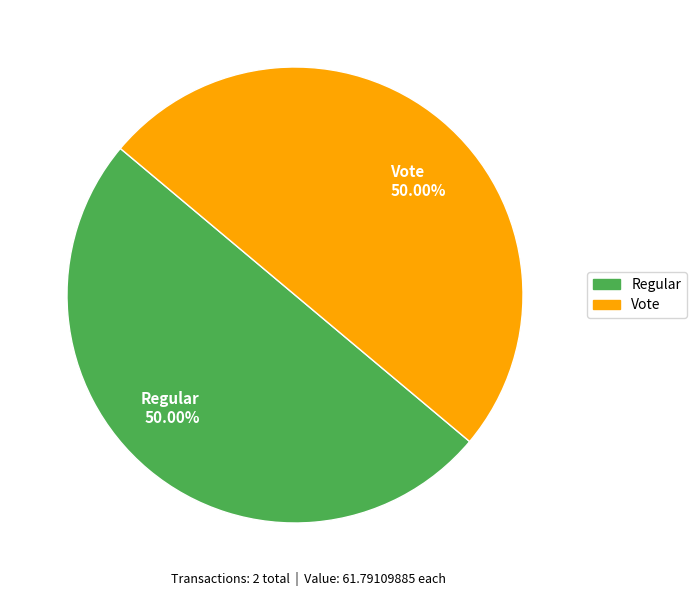

Is the sum of Vote 50.00% and Regular 50.00% greater than half?

Yes